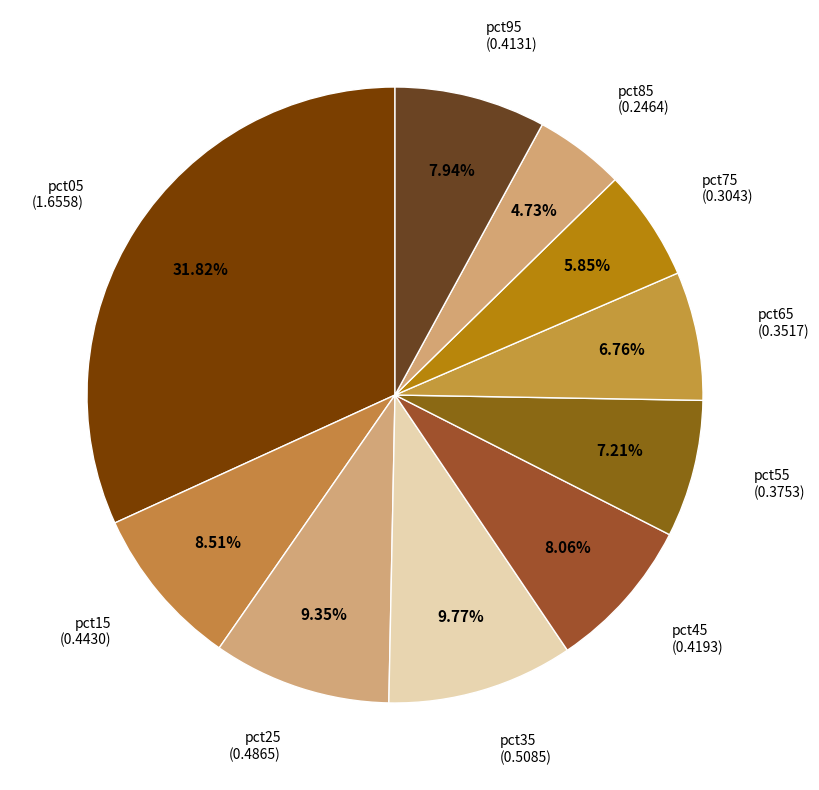

Count the number of slices in the pie.

10